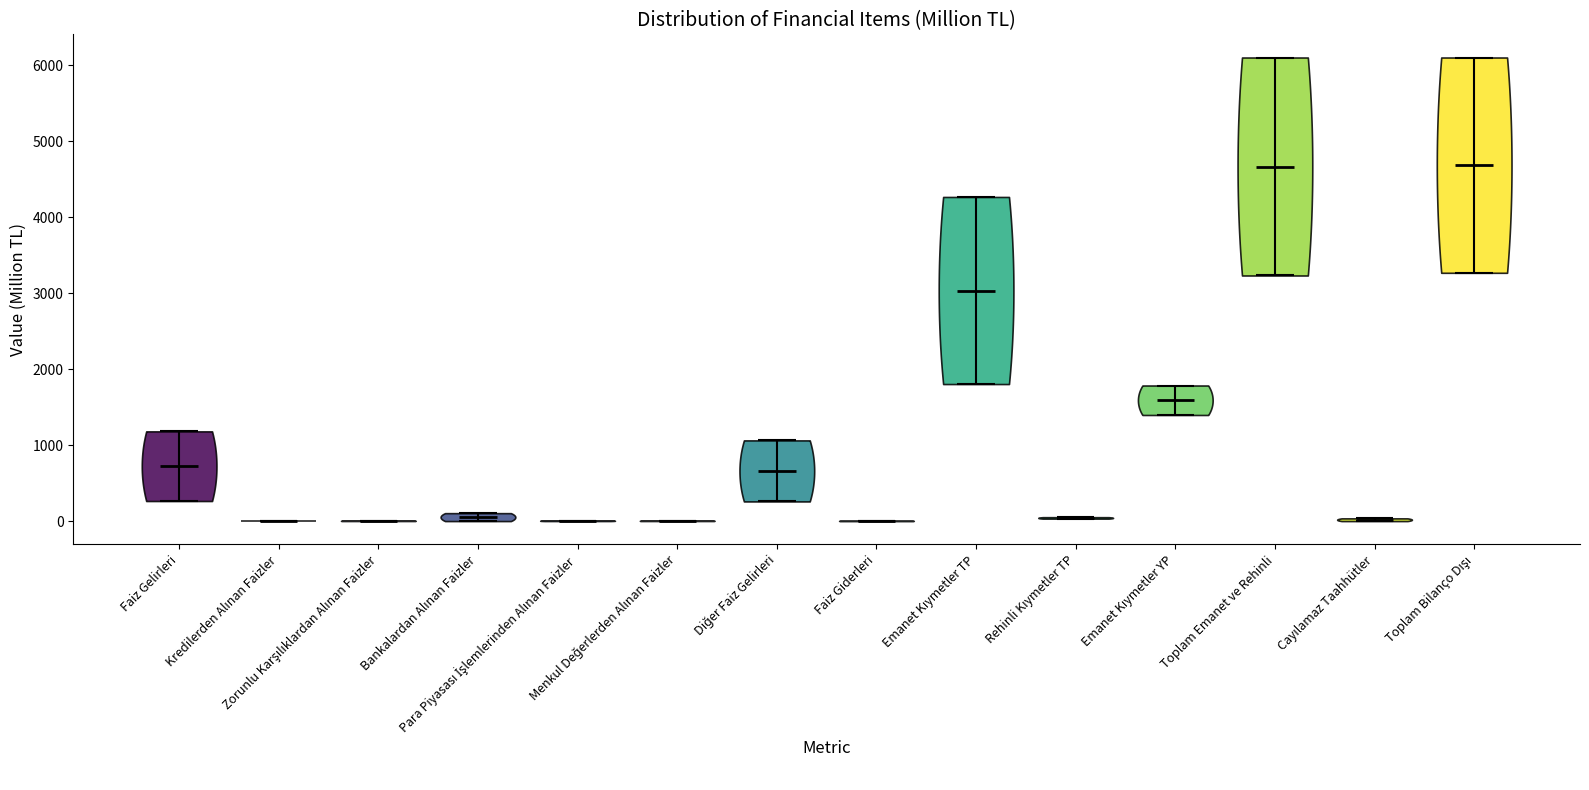

What is the lowest point the violin for Faiz Giderleri reaches on the y-axis? The values are not printed on the chart, so give them approximately, as read against the axis.

0